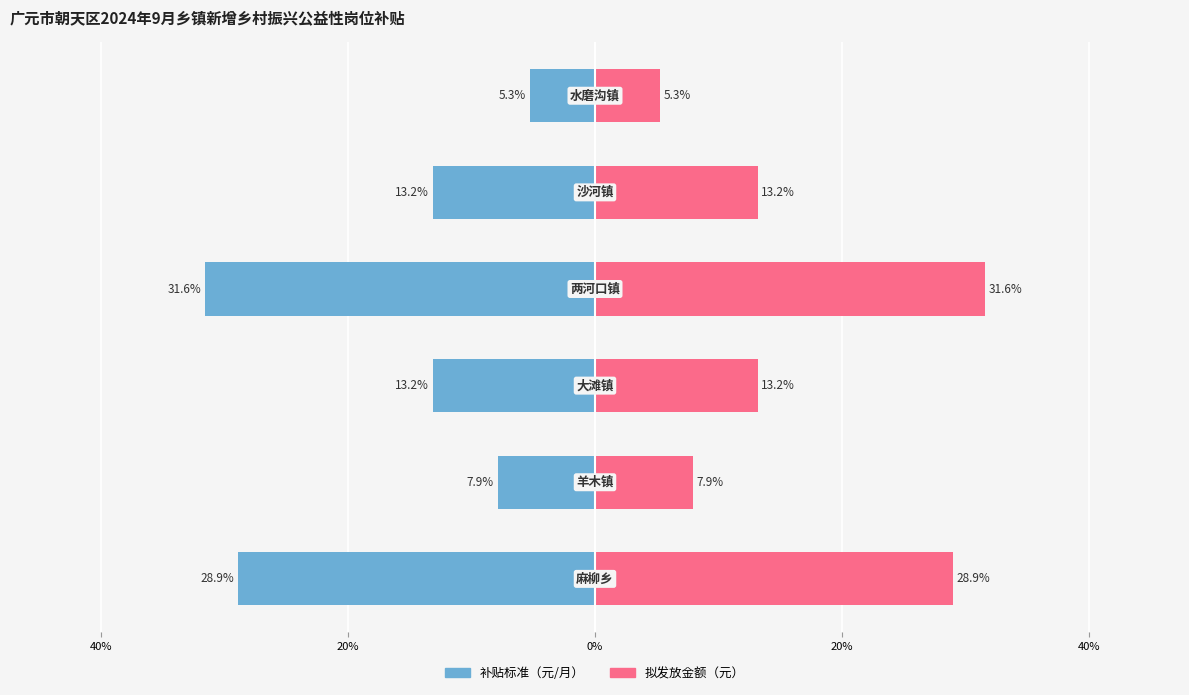

At 40%, list the series in order from smallest to largest.

补贴标准（元/月）, 拟发放金额（元）